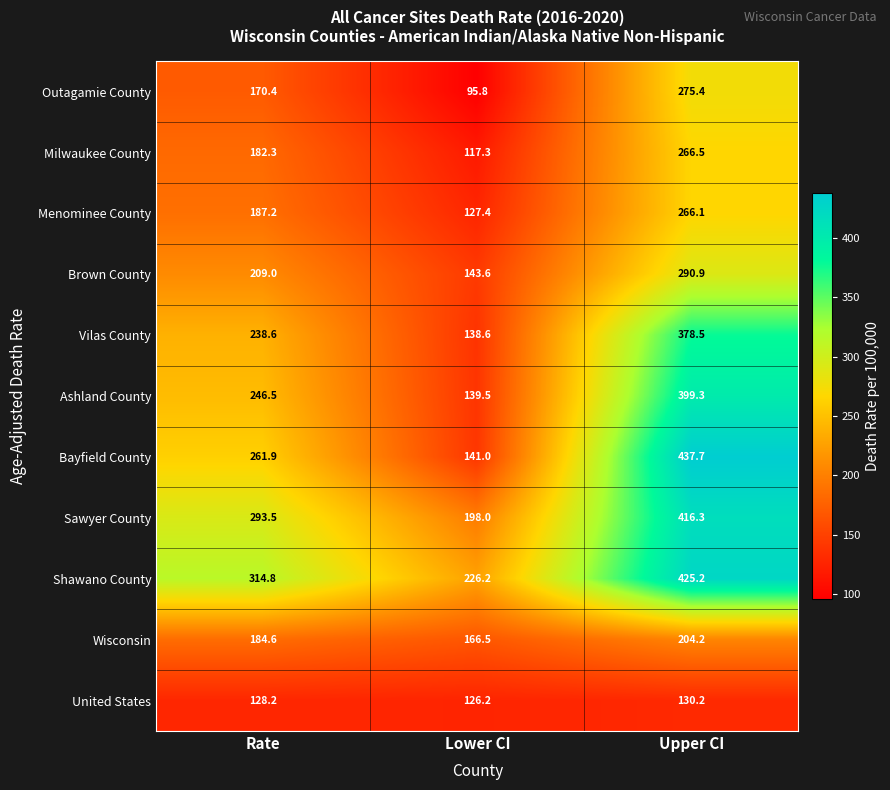

Rank the series at Lower CI from highest to lowest value.

Shawano County, Sawyer County, Wisconsin, Brown County, Bayfield County, Ashland County, Vilas County, Menominee County, United States, Milwaukee County, Outagamie County